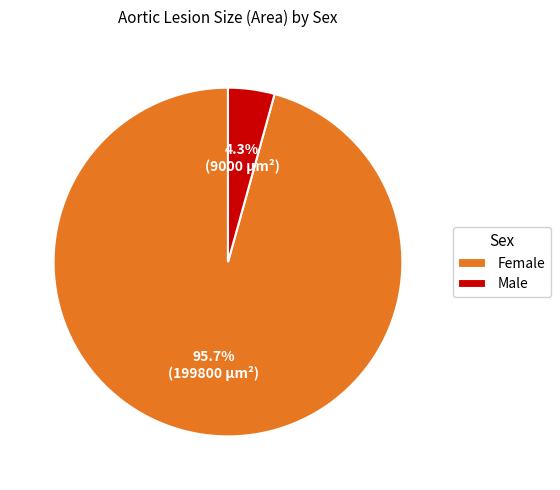

Which category accounts for the majority?

Female